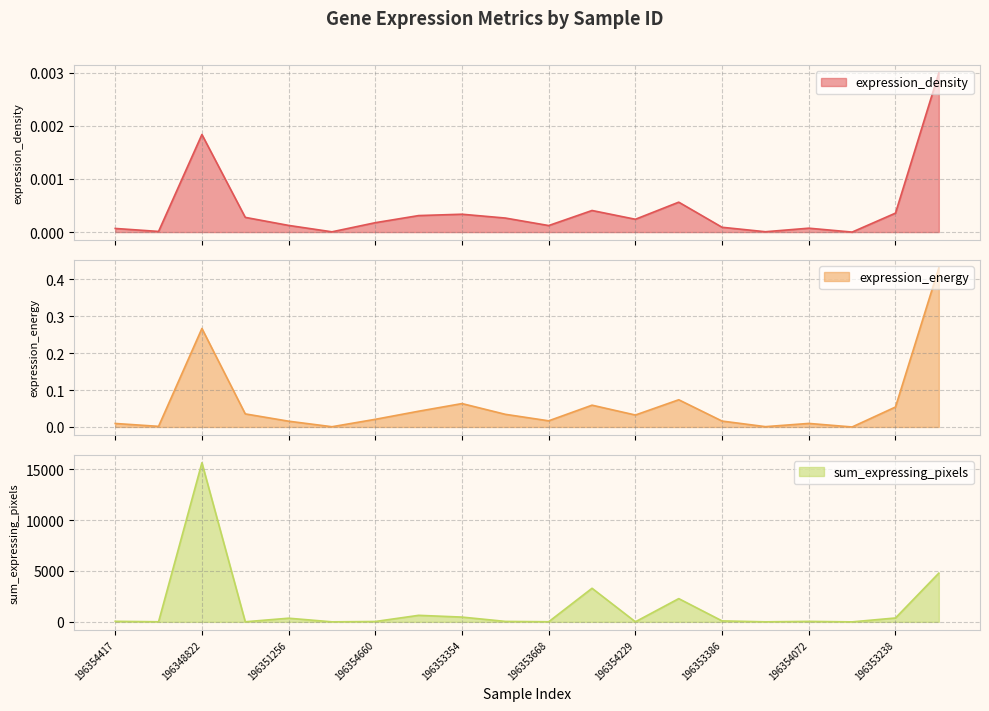

Is the value of expression_energy at 196348822 greater than the value of sum_expressing_pixels at 196354660?

No